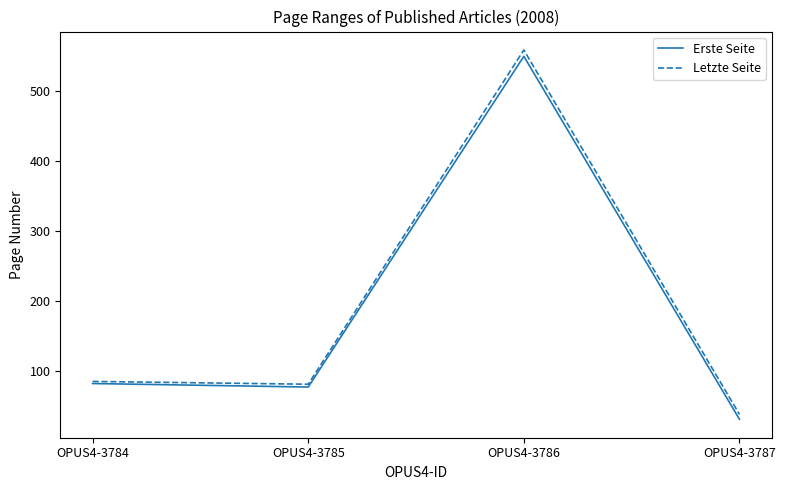

Which series has the largest range (max minus min)?

Letzte Seite